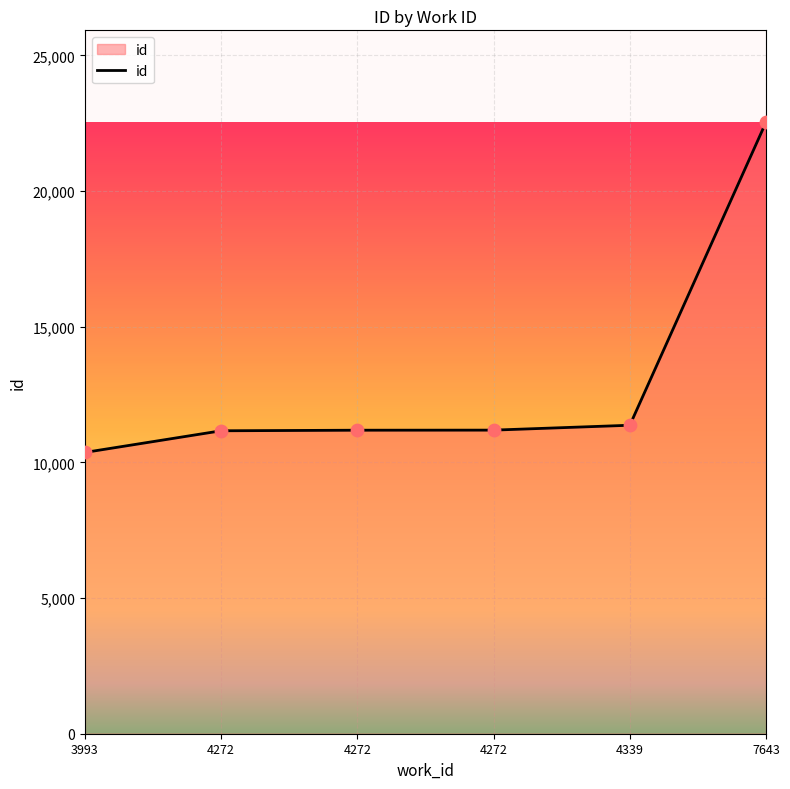

What is the ratio of the value at 7643 to the value at 4272?

2.0